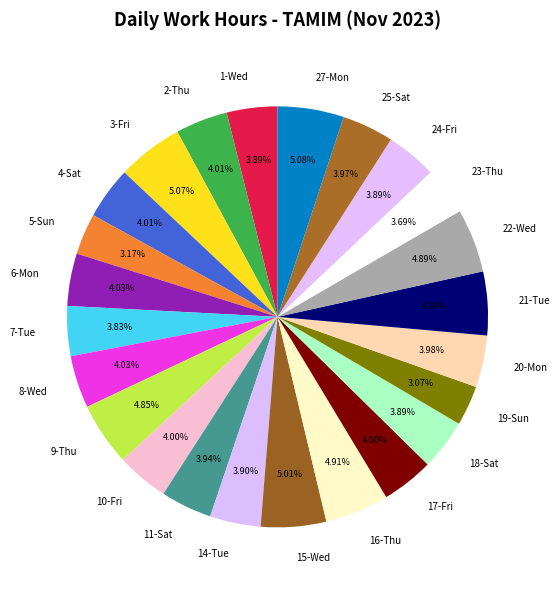

Between 27-Mon and 5-Sun, which is larger?

27-Mon